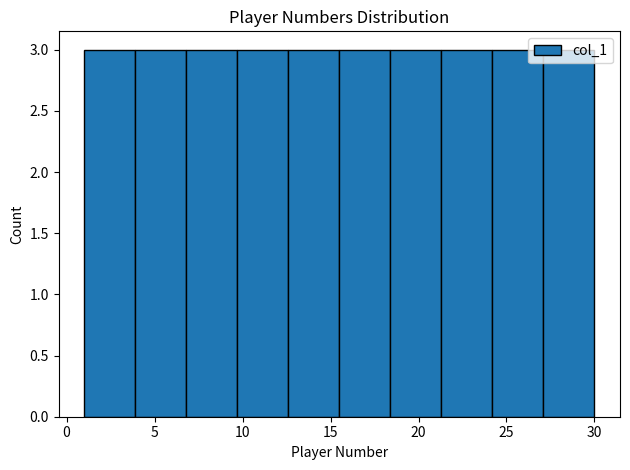

Reading left to right, list every bar in this chart as the range it spans on the x-axis followed by its height. Neither the bar edges nor the heights are printed on the chart, so give them approximately, as read against the axes.

1.0 to 3.9: 3
3.9 to 6.8: 3
6.8 to 9.7: 3
9.7 to 12.6: 3
12.6 to 15.5: 3
15.5 to 18.4: 3
18.4 to 21.3: 3
21.3 to 24.2: 3
24.2 to 27.1: 3
27.1 to 30.0: 3